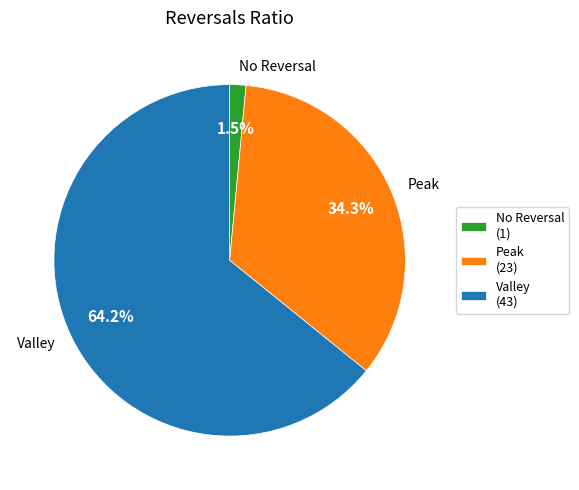

What percentage do Valley and No Reversal together represent?

65.7%